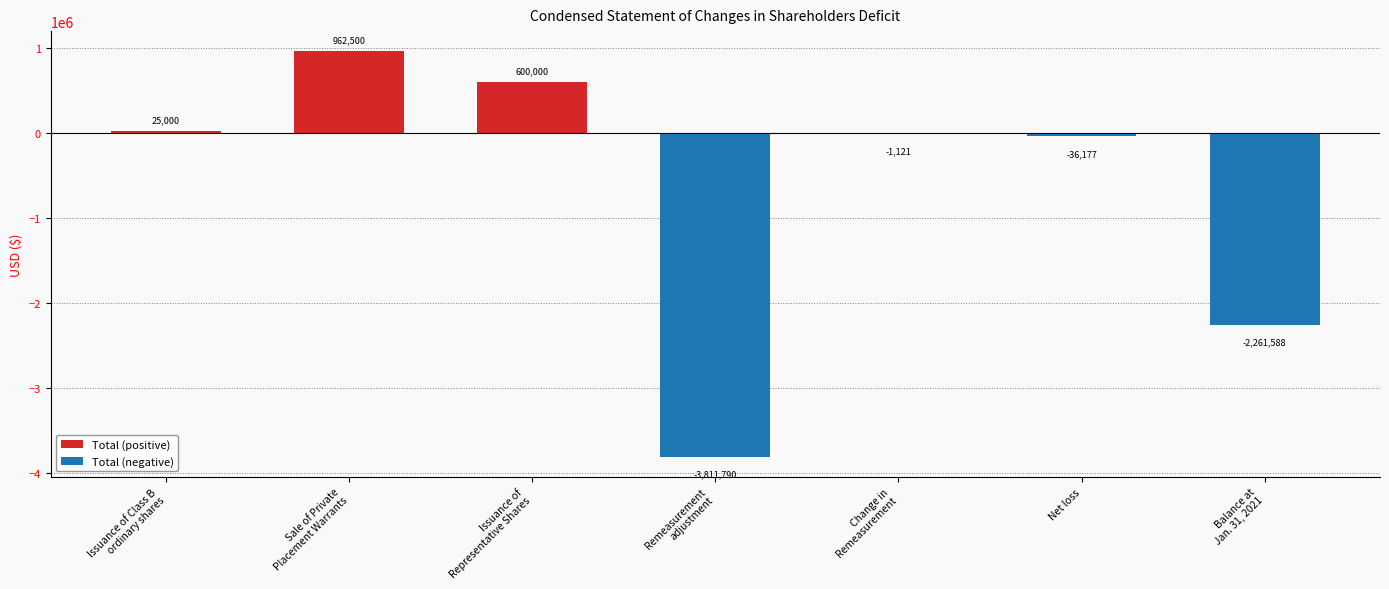

Does the chart contain any negative values?

Yes